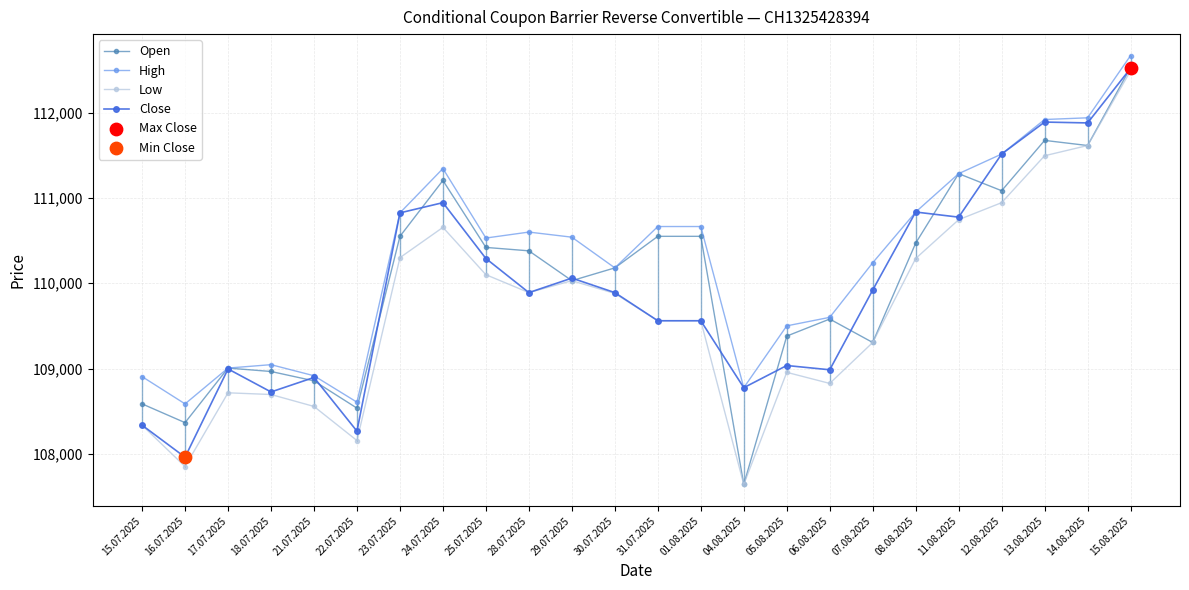

At how many categories does at least one series exceed 110700?

8